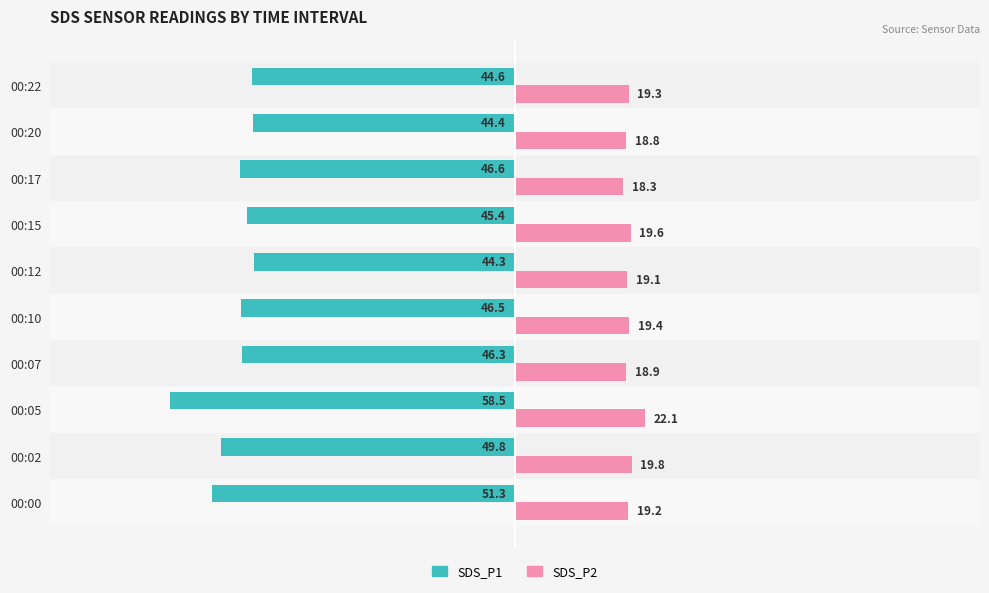

How many values in the SDS_P1 series exceed -46?

4